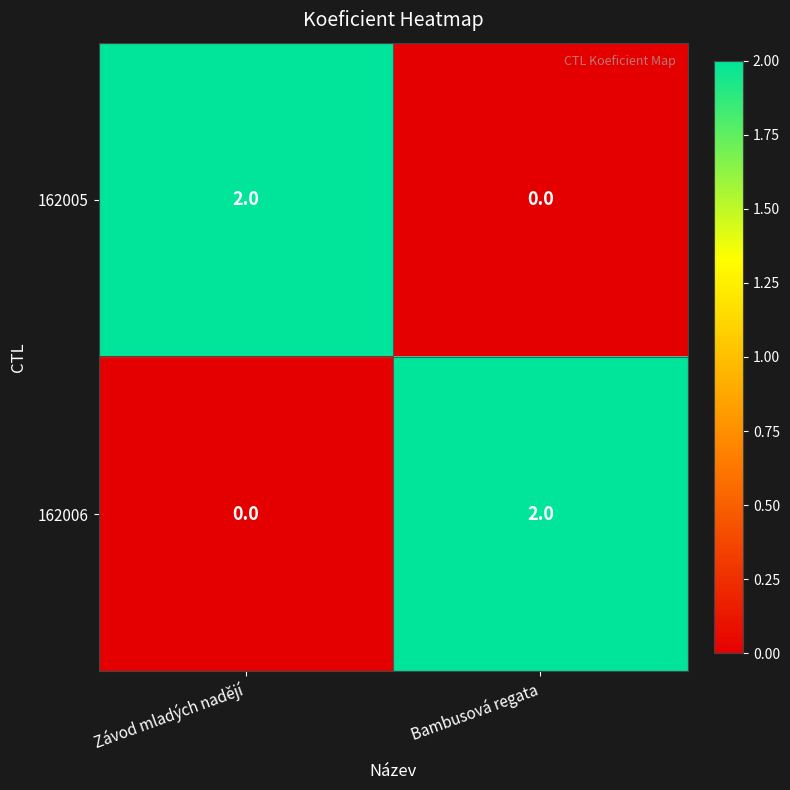

Reading left to right, extract all data points from this chart.

162005: 2	0
162006: 0	2